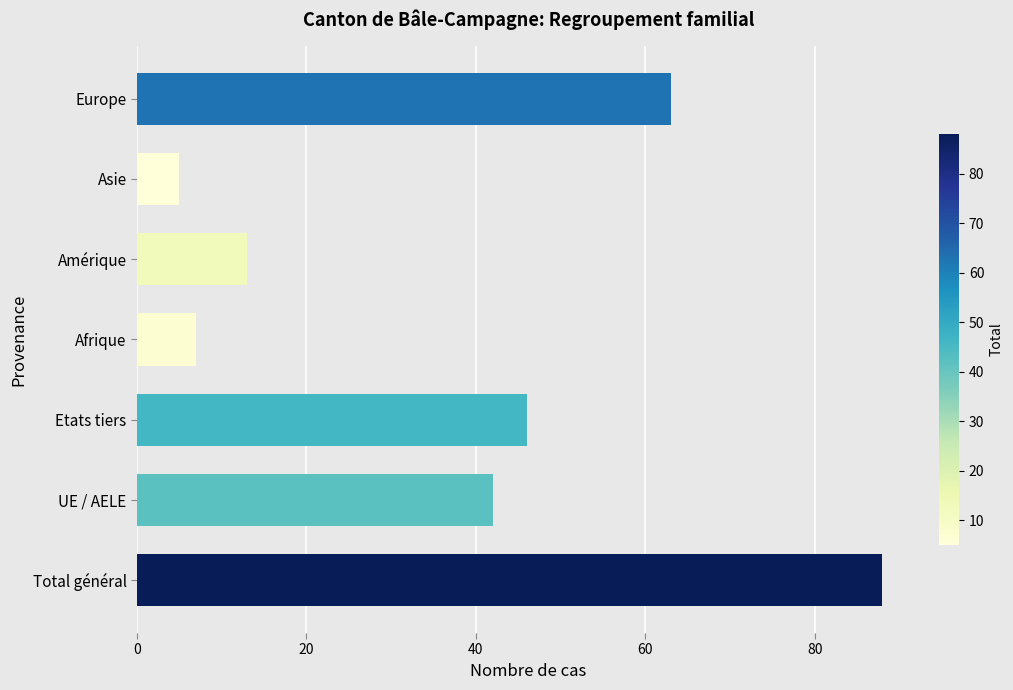

At which category does the chart reach its minimum across all series?

Asie